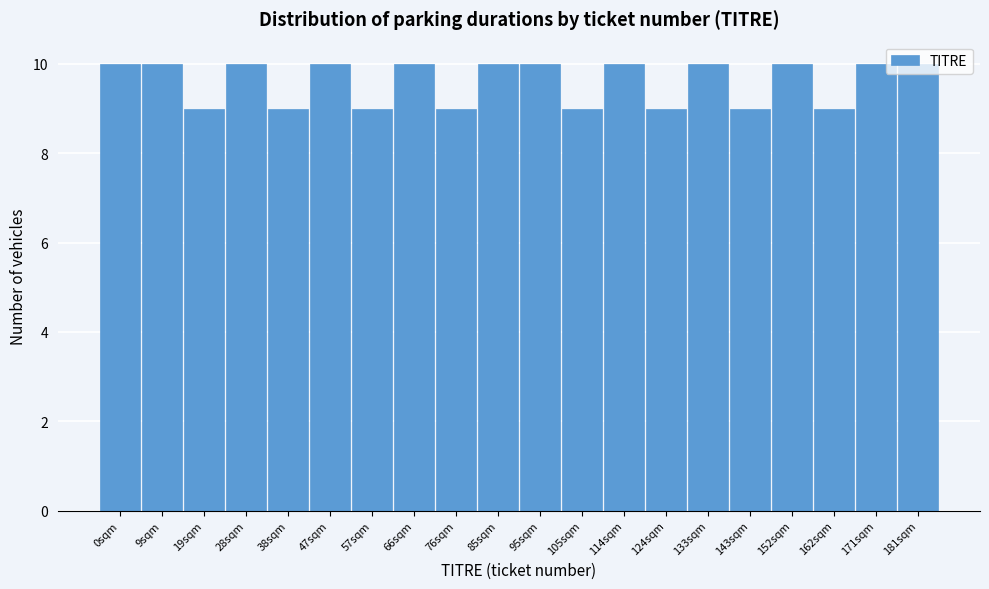

What is the sum of all values?

192